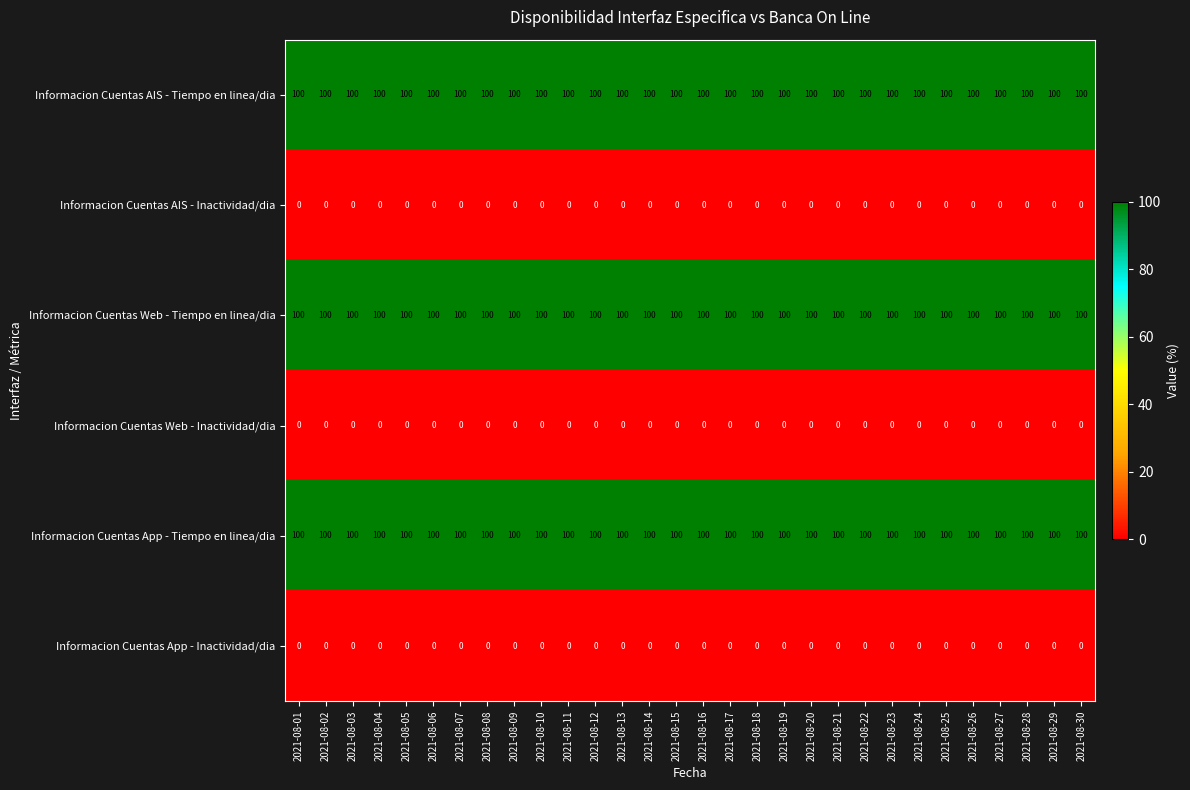

True or false: Informacion Cuentas AIS - Tiempo en linea/dia has a value of 100 at 2021-08-29.

True